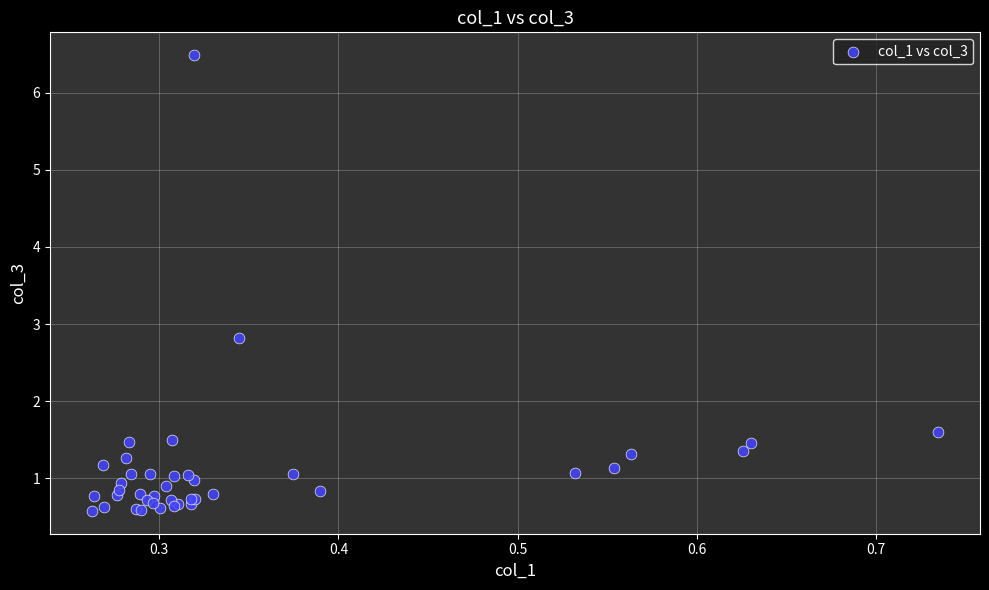

What Y value in the scatter plot is closest to 3?

2.8